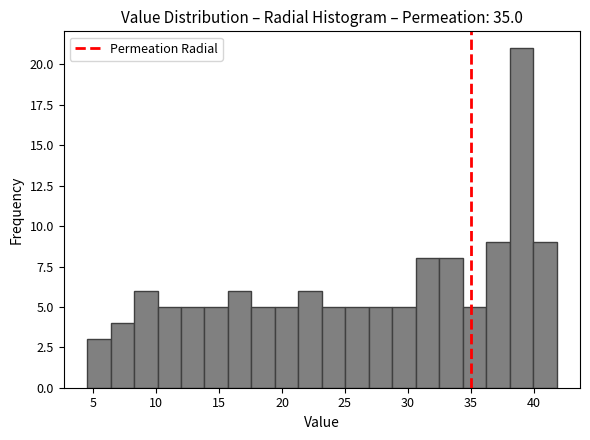

Around what value on the x-axis is the tallest bar? Give the approximate position of its centre, as read against the axis.

39.0